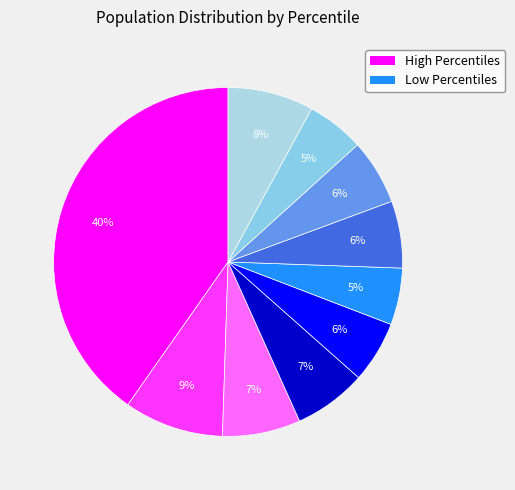

How many segments does this pie chart have?

10